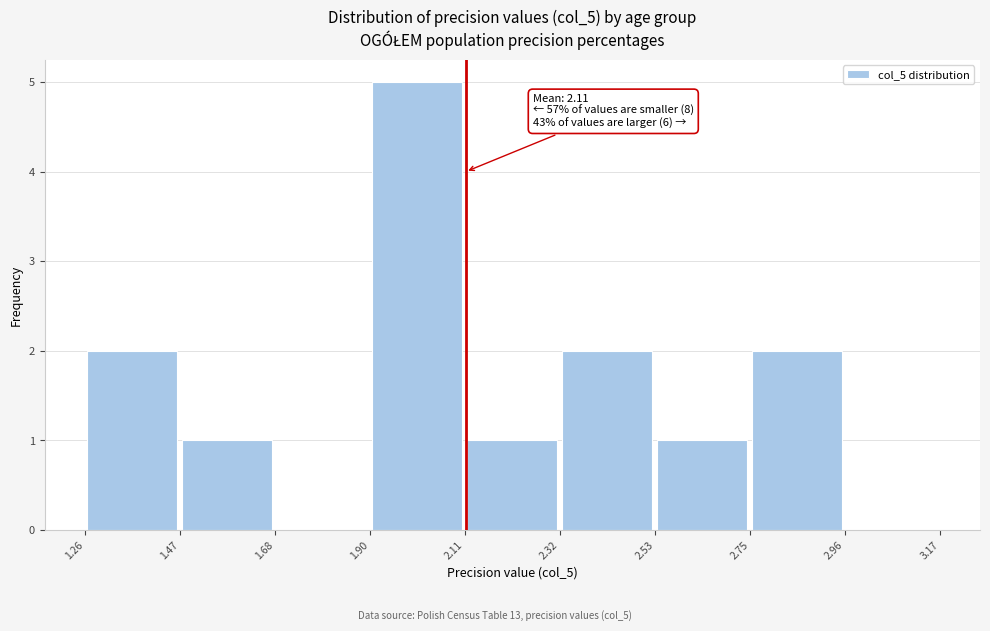

Which range on the x-axis has the tallest bar?

1.90 to 2.11